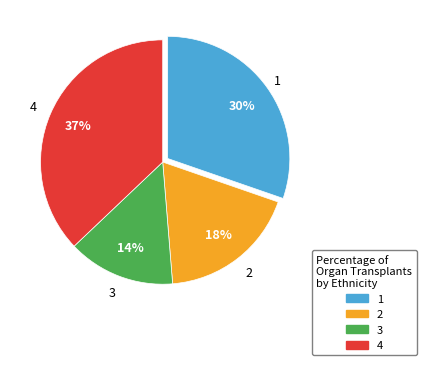

Is there a majority slice in this chart?

No